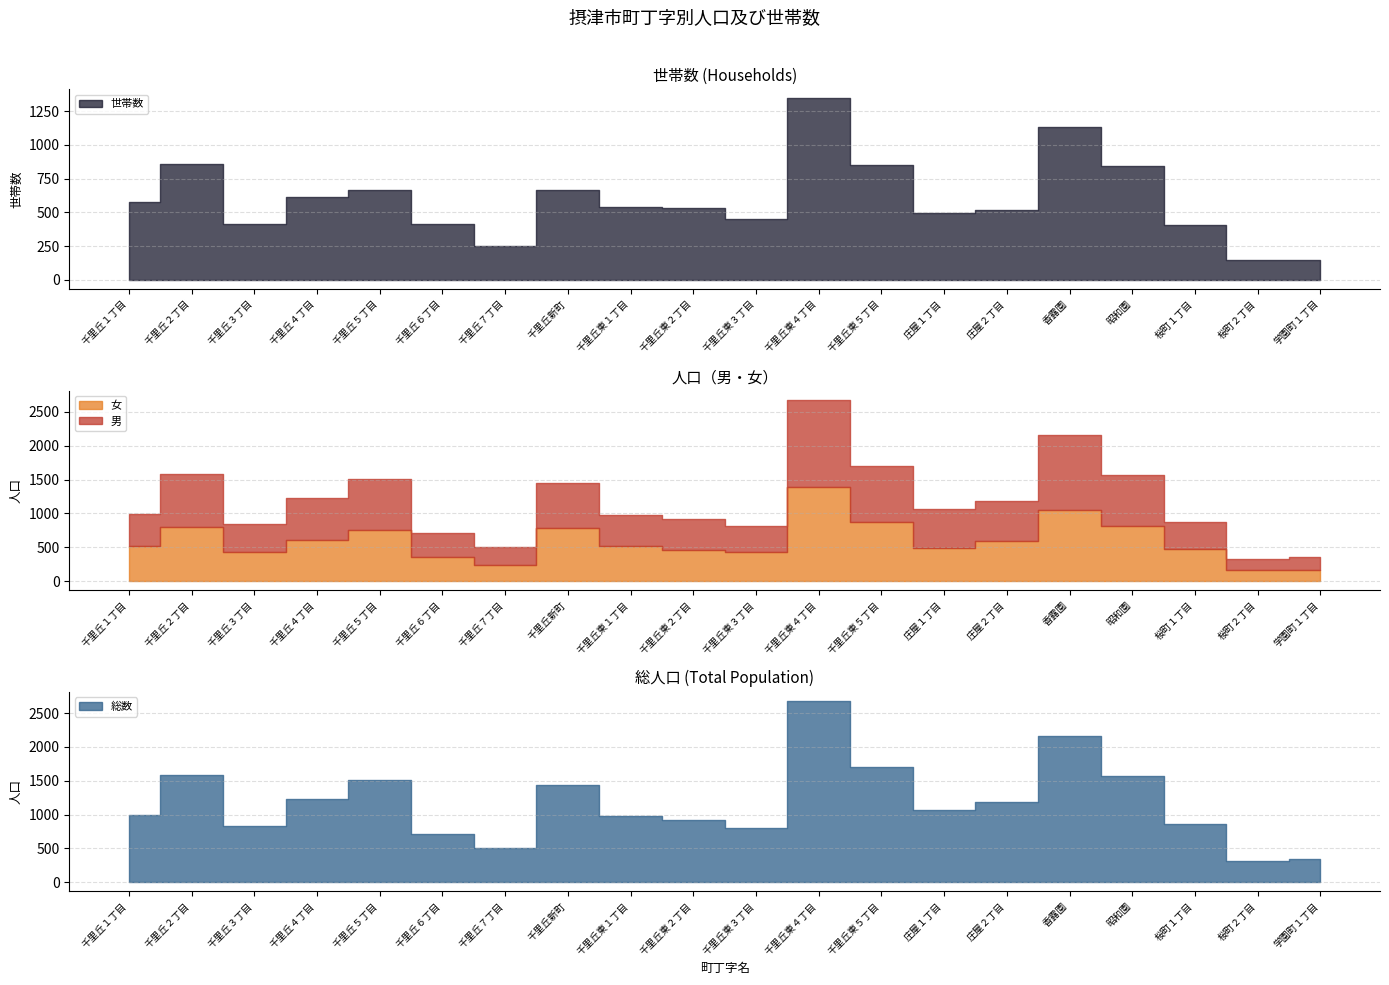

Does the chart display data point markers on the line(s)?

No